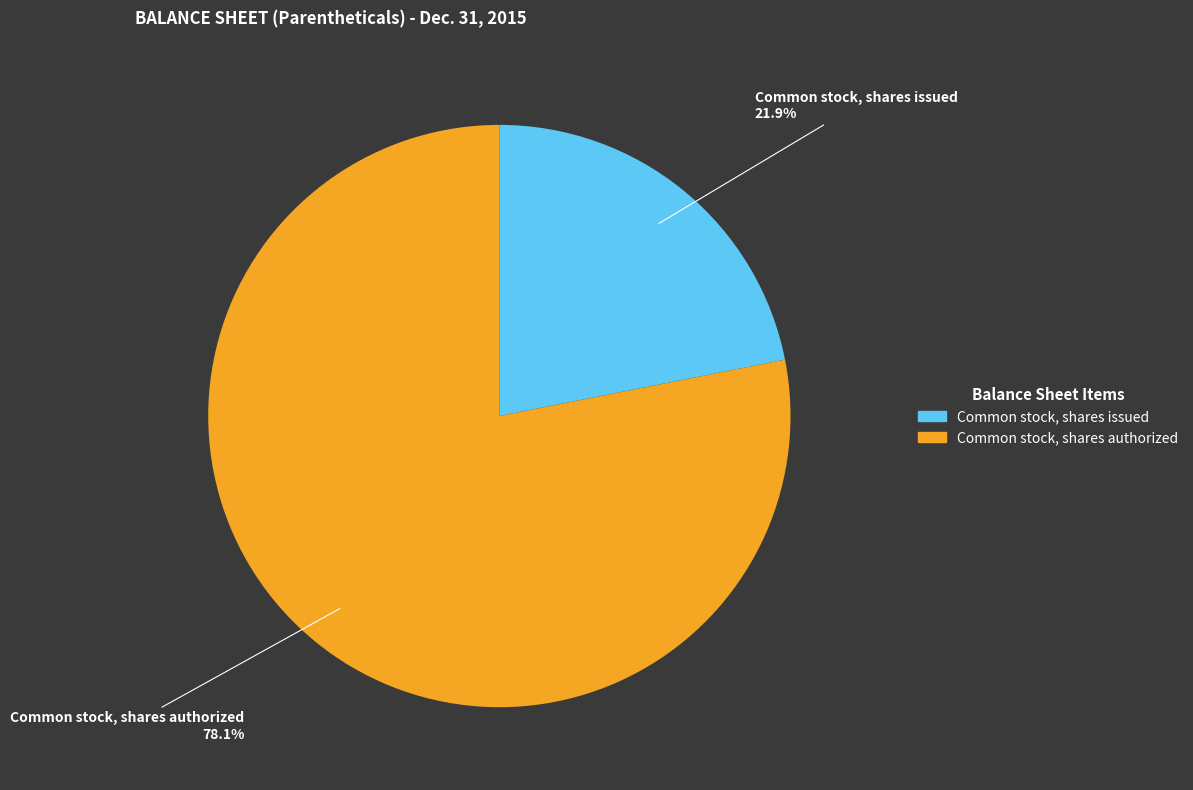

Is it true that Common stock, shares authorized is 78% of the pie?

True